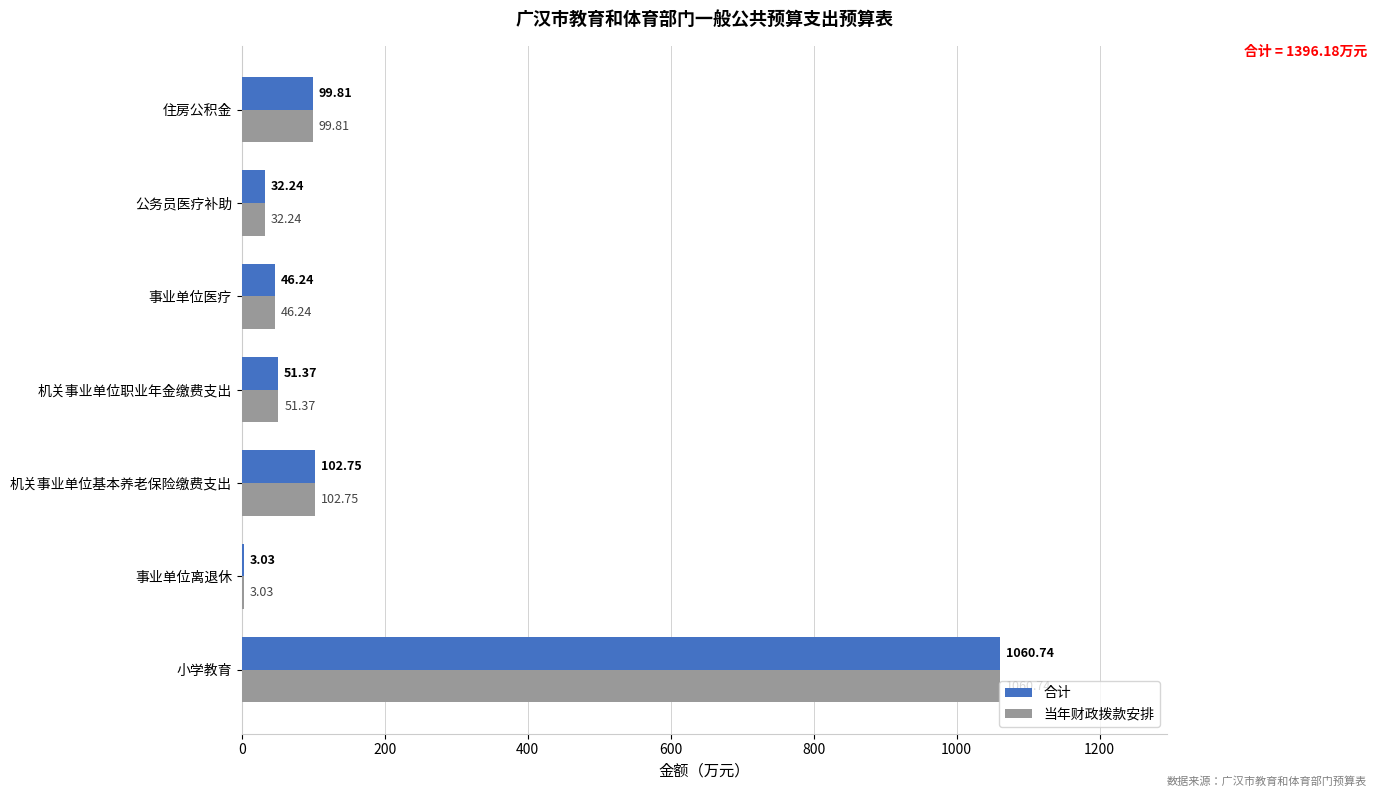

What are all the series names shown in the legend?

合计, 当年财政拨款安排